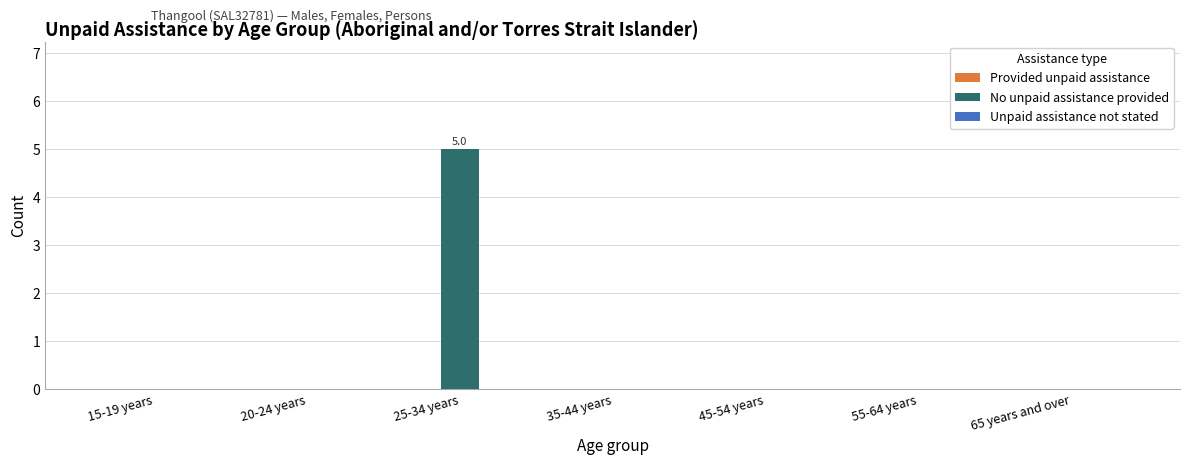

What is the maximum value shown in the chart?

5